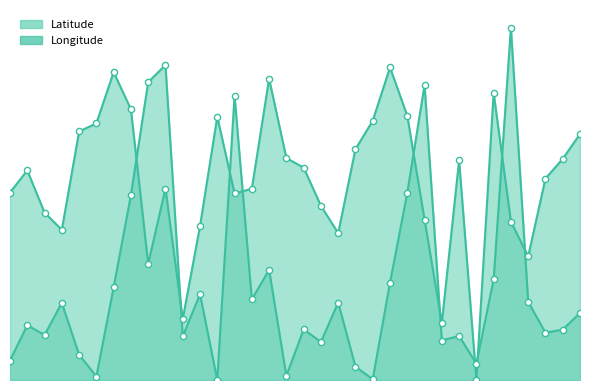

At how many categories does at least one series exceed 0?

34